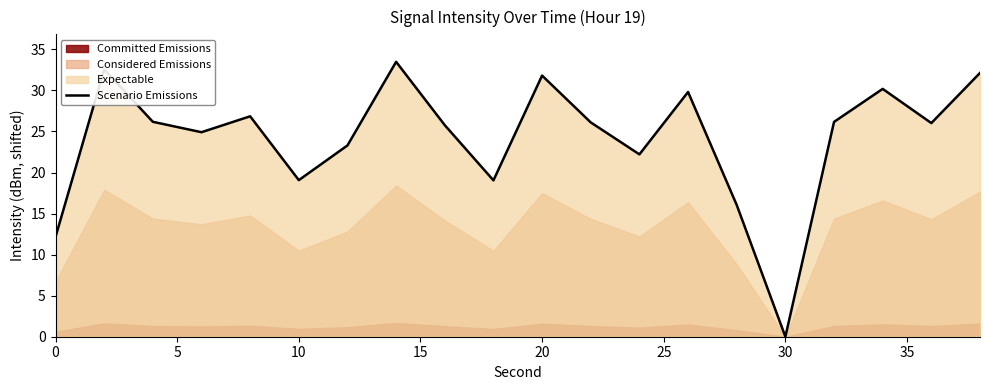

At which label does Scenario Emissions reach its minimum?

30